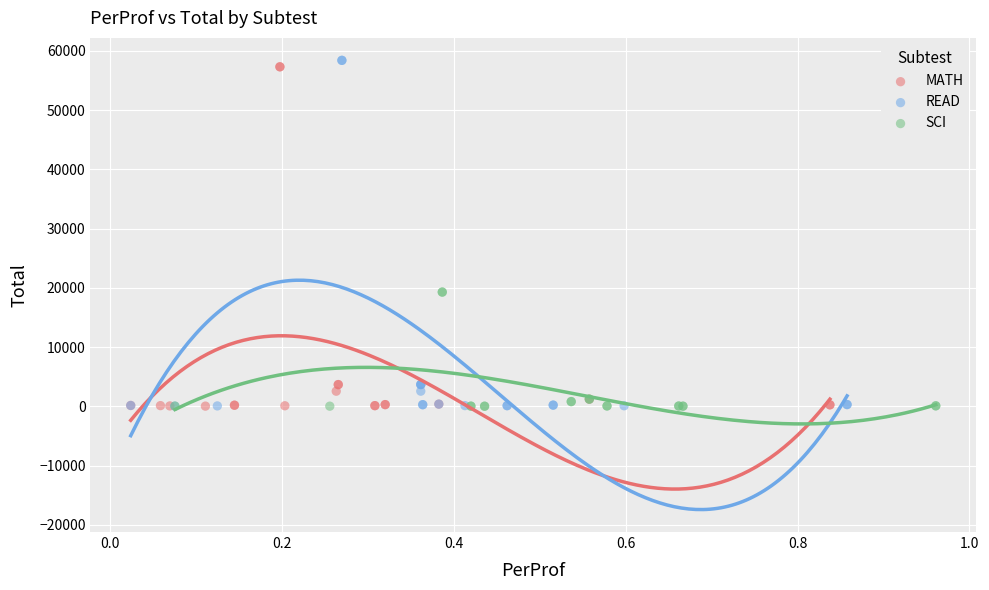

Which series has the widest spread of Y values?

READ